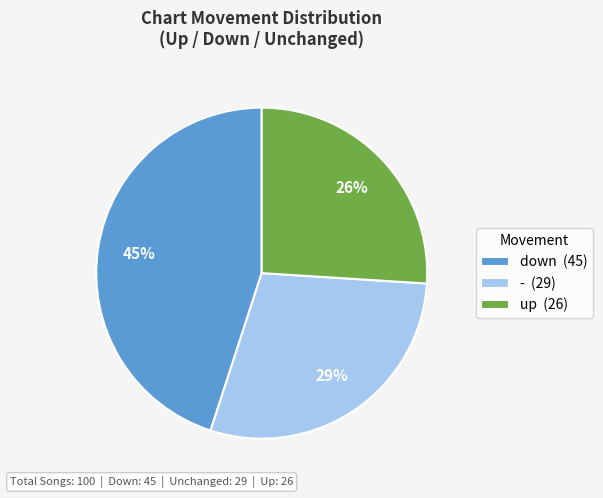

The down slice represents 45% of the pie. True or false?

True